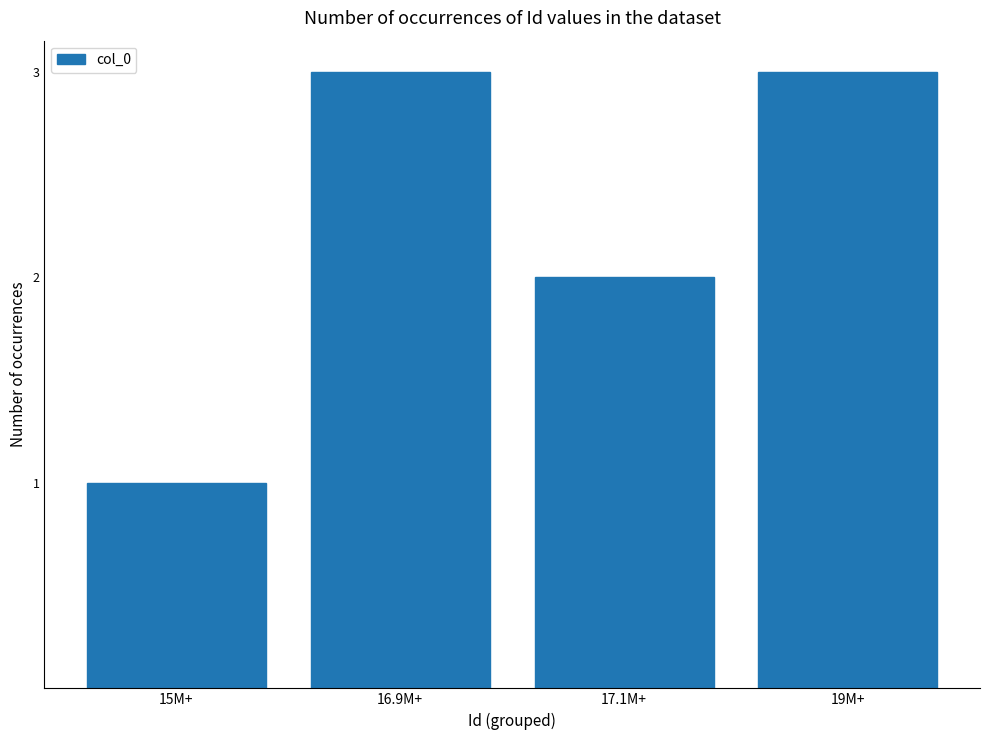

What is the difference between the second highest and minimum values?

2